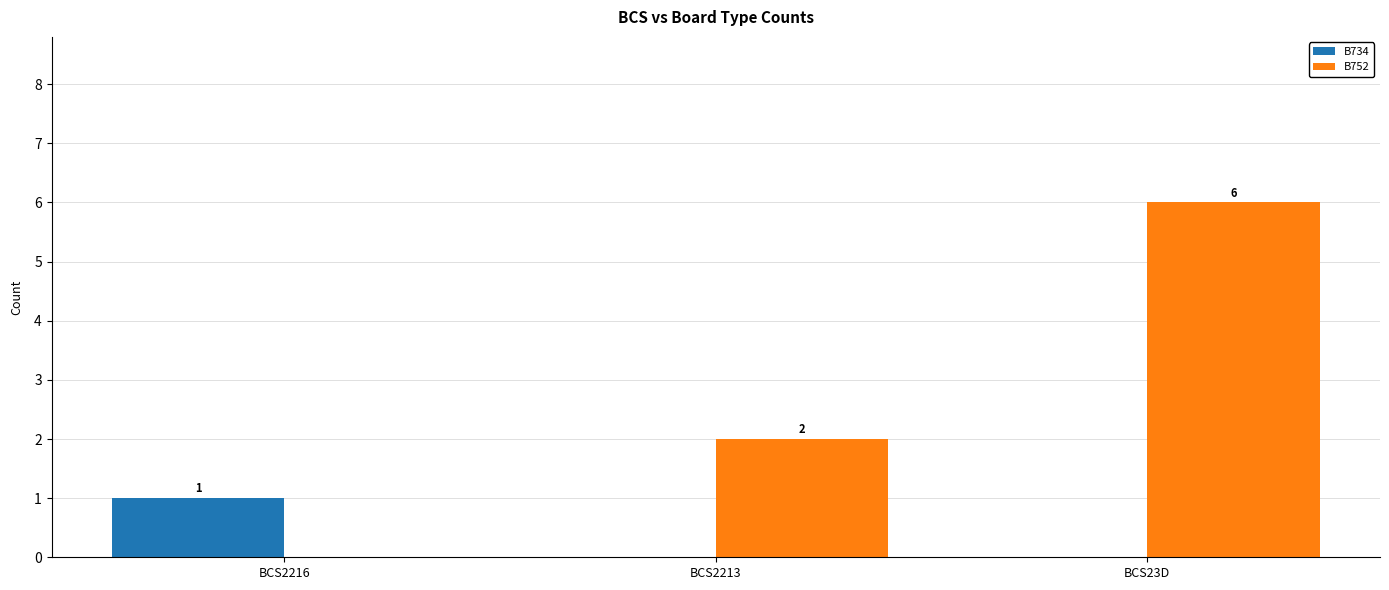

Which series has the largest range (max minus min)?

B752